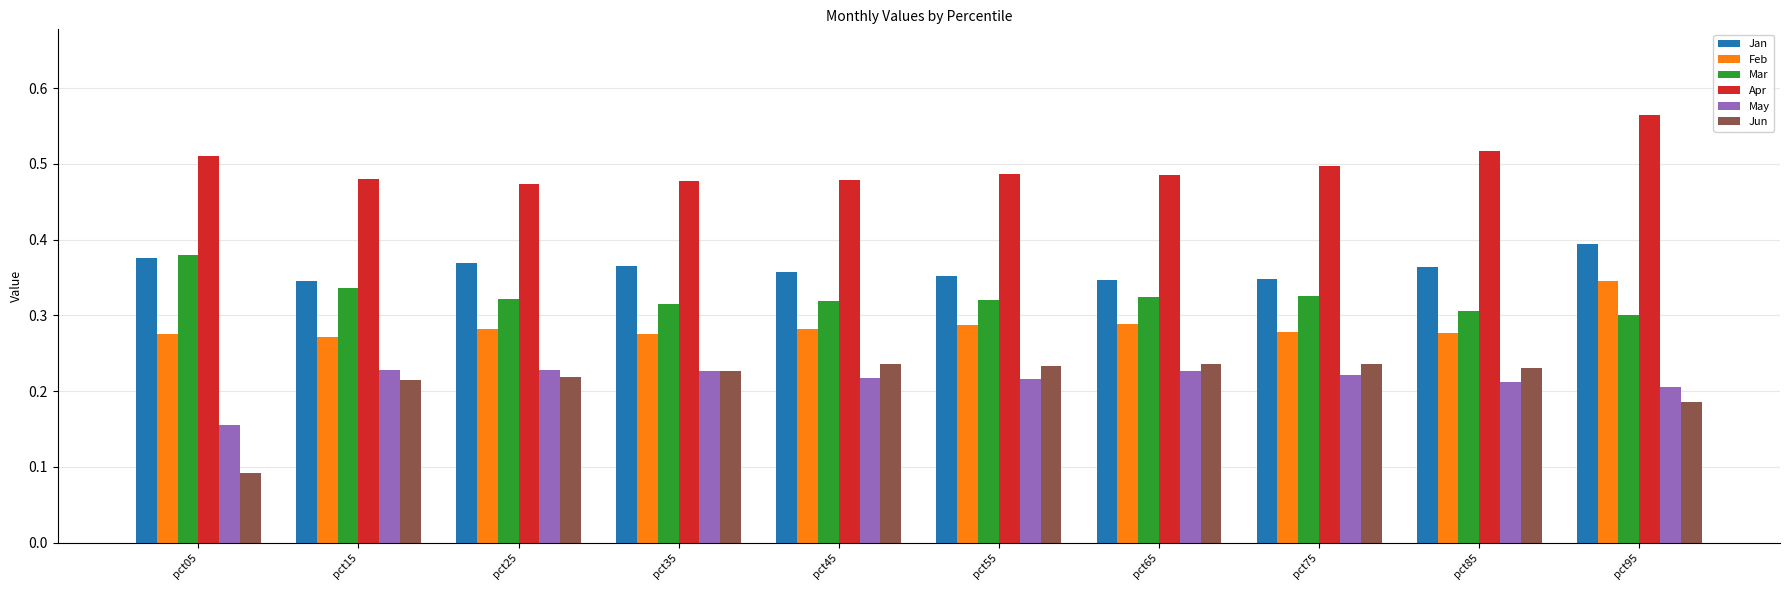

Which category has the lowest value across all series?

pct05